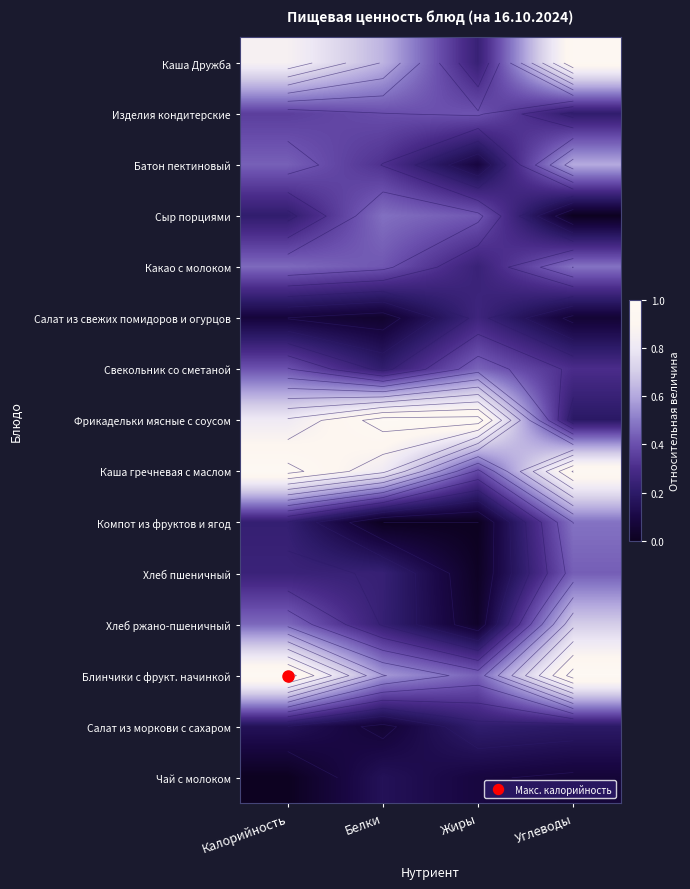

The value of Свекольник со сметаной at Жиры is 0.3. True or false?

False